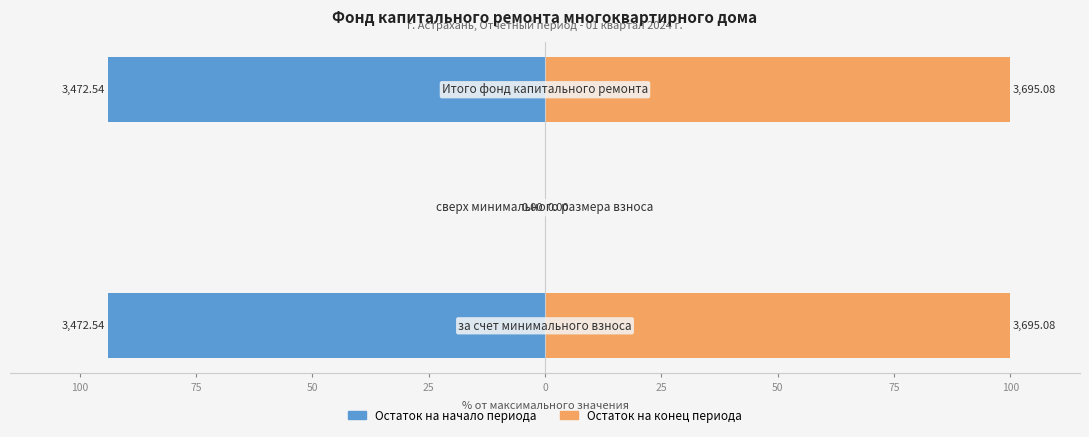

Which series has the largest range (max minus min)?

Остаток на конец периода